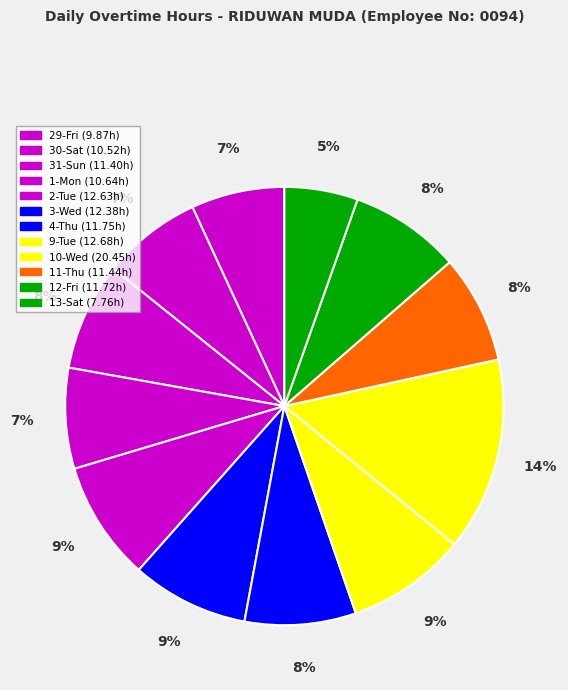

What is the smallest slice in the pie chart?

13-Sat